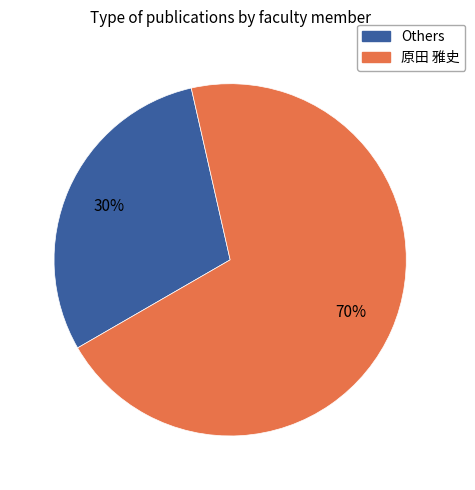

Is there a majority slice in this chart?

Yes